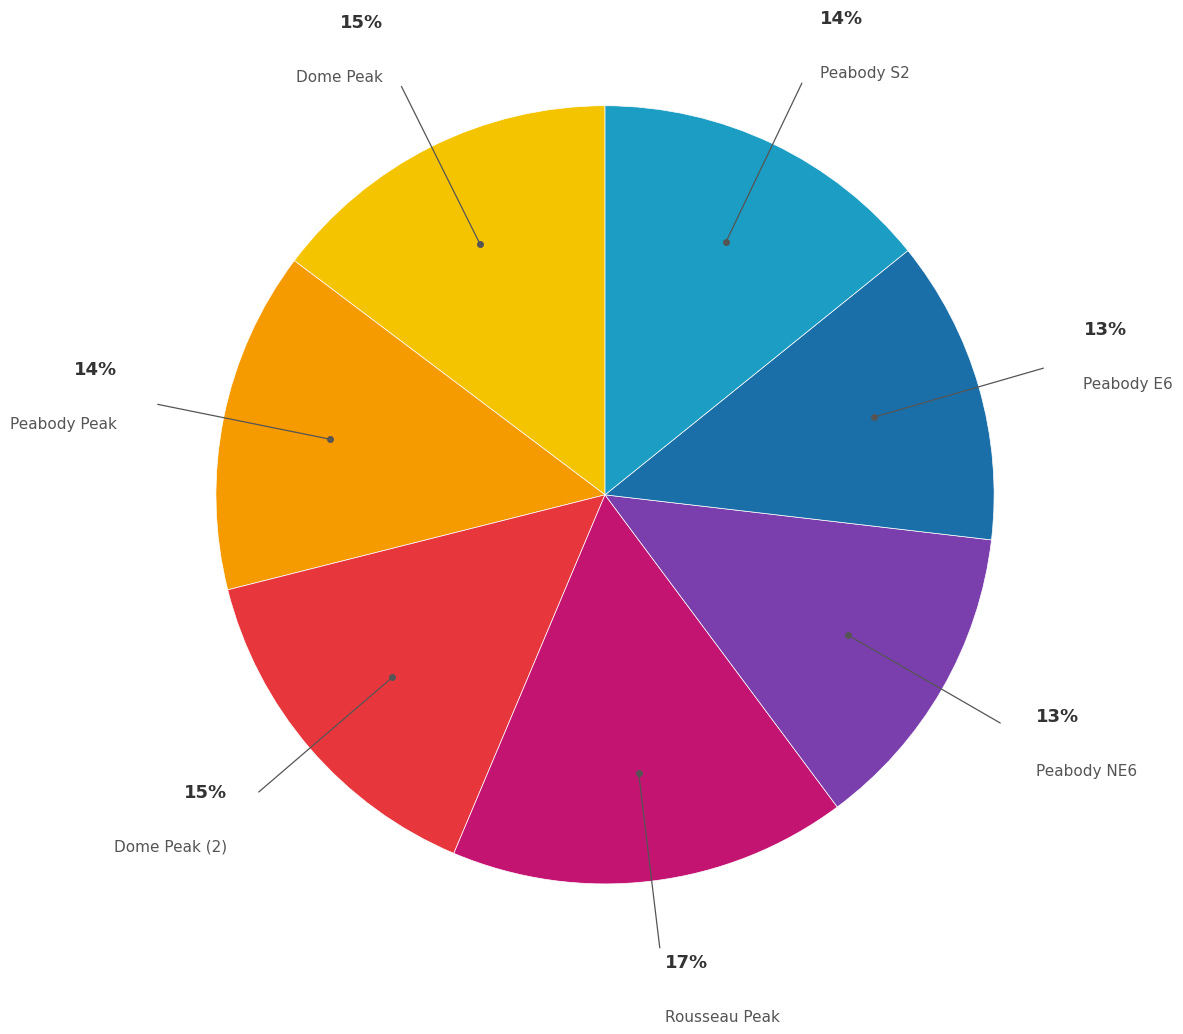

Does any single category account for the majority?

No